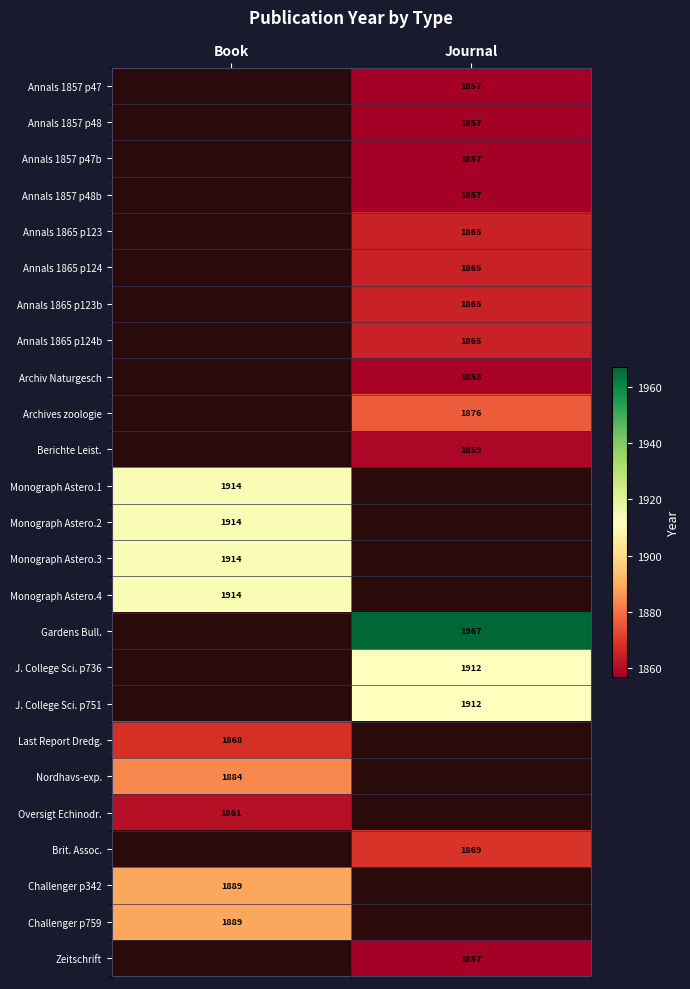

The value of J. College Sci. p751 at Journal is 1912. True or false?

True